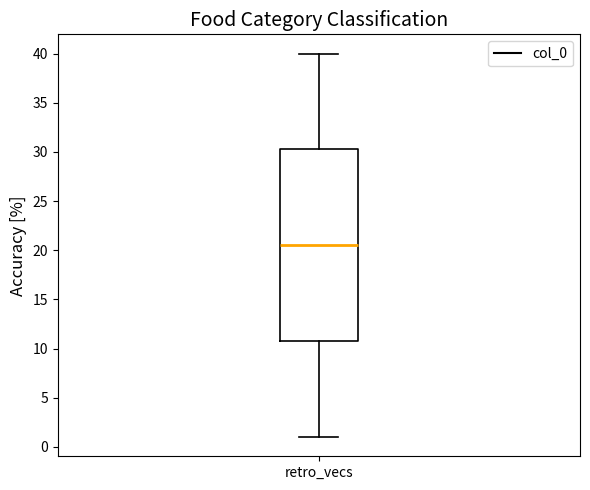

Transcribe this box plot: give where the median line is, the range the box spans, and where the two whiskers end, as read against the y-axis. The values are not printed on the chart, so give them approximately, as read against the axis.

median 20.5, box 11.0 to 30.5, whiskers 1.0 to 40.0